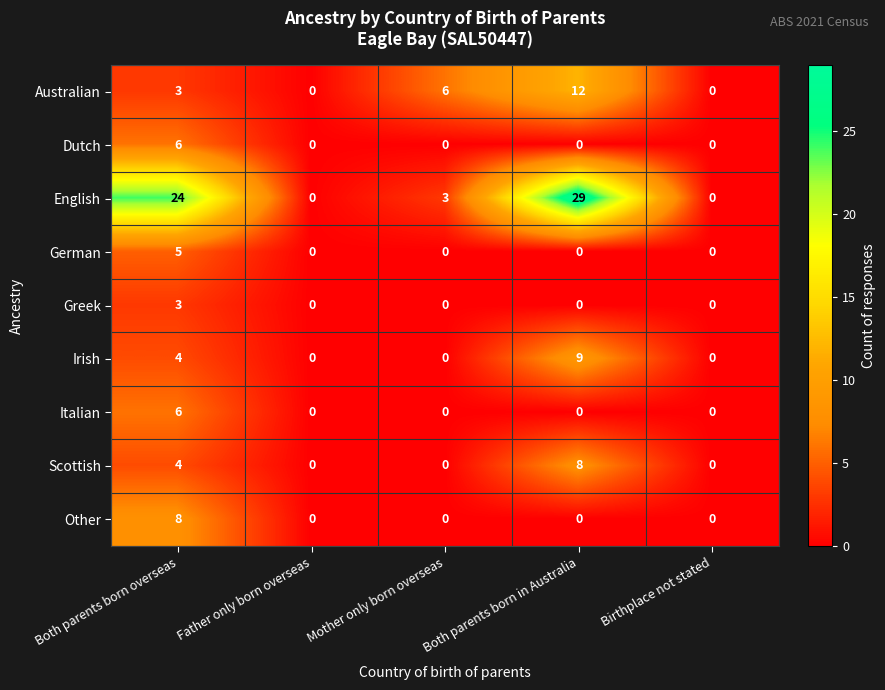

Count the Scottish values in the range 0 to 4.

4